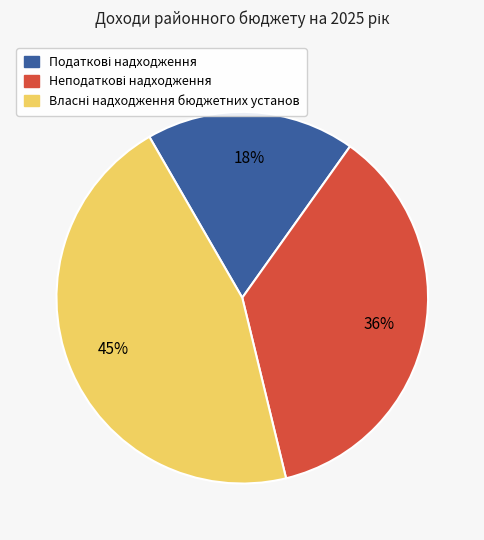

To the nearest percent, what is the average slice percentage?

33%